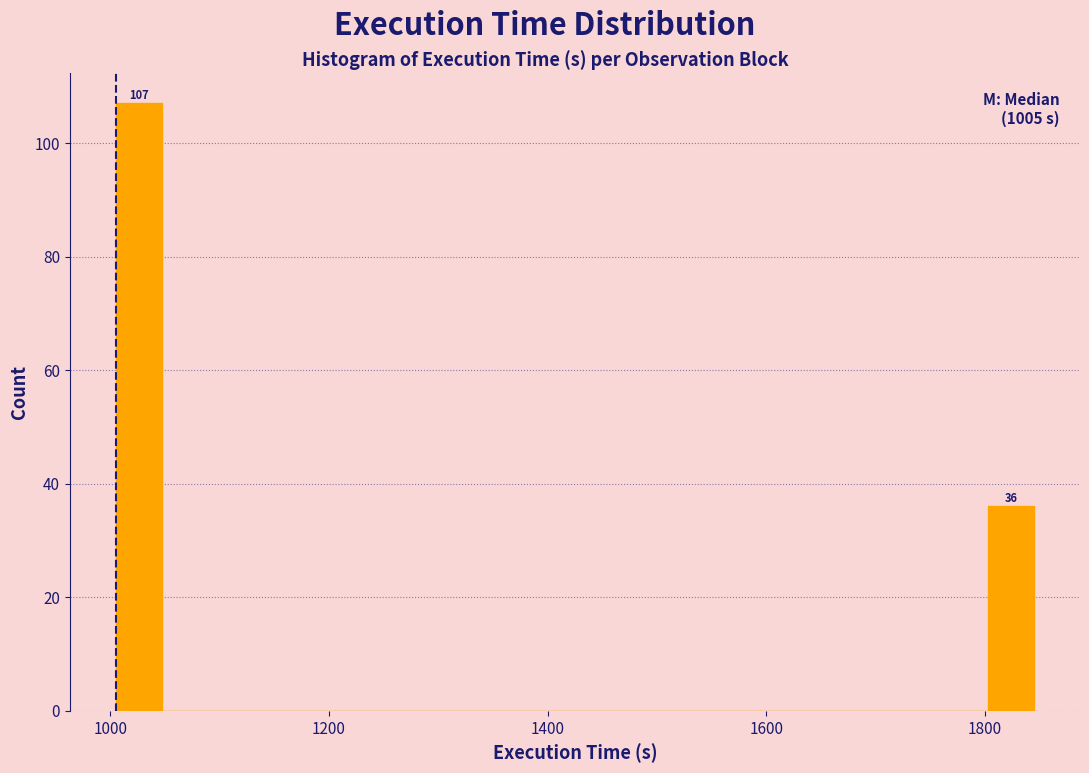

Around what value on the x-axis is the tallest bar? Give the approximate position of its centre, as read against the axis.

1020